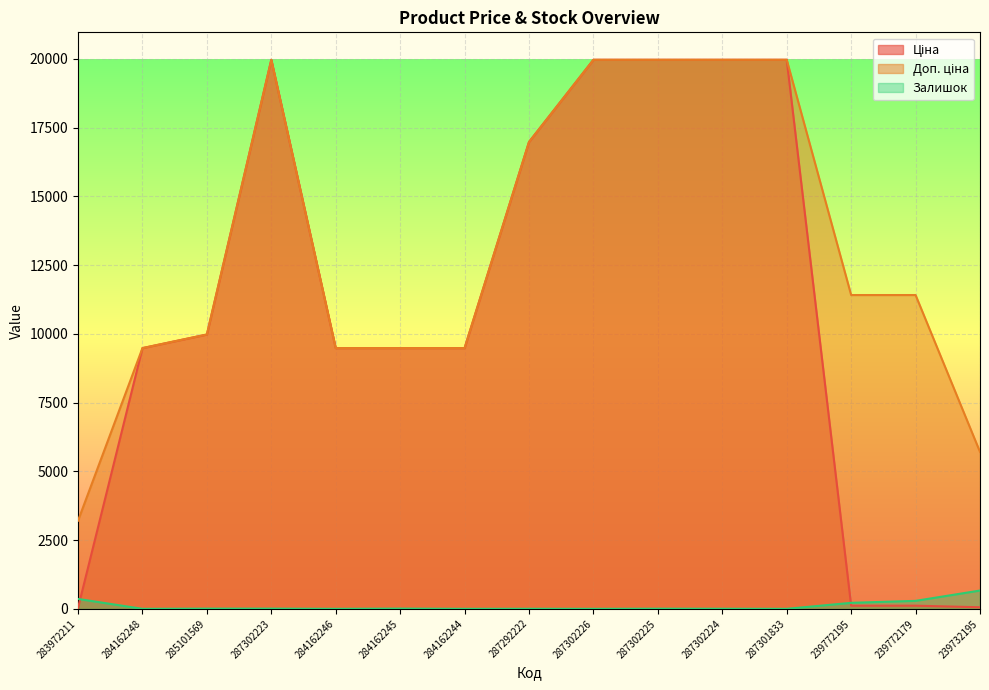

Reading right to left, transcribe all the data shown in this chart.

Ціна: 239732195=57.0	239772179=114.1	239772195=114.1	287301833=19964.2	287302224=19964.2	287302225=19964.2	287302226=19964.2	287292222=16976.3	284162244=9480.1	284162245=9480.1	284162246=9480.1	287302223=19964.2	285101569=9975.0	284162248=9480.1	283972211=32.0
Доп. ціна: 239732195=5705.0	239772179=11410.0	239772195=11410.0	287301833=19964.2	287302224=19964.2	287302225=19964.2	287302226=19964.2	287292222=16976.3	284162244=9480.1	284162245=9480.1	284162246=9480.1	287302223=19964.2	285101569=9975.0	284162248=9480.1	283972211=3205.0
Залишок: 239732195=665.0	239772179=290.0	239772195=218.0	287301833=0.0	287302224=3.0	287302225=5.0	287302226=0.0	287292222=2.0	284162244=0.0	284162245=8.0	284162246=0.0	287302223=7.0	285101569=7.0	284162248=0.0	283972211=360.0